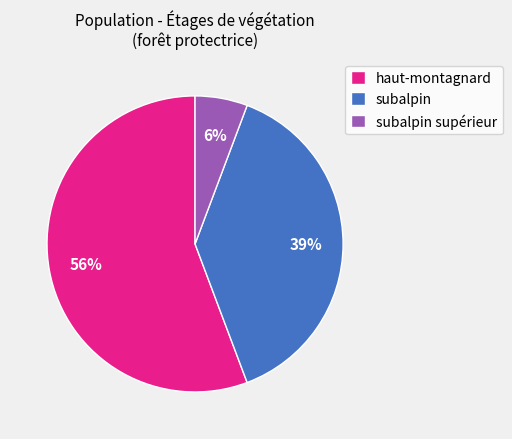

What percentage is the subalpin supérieur slice, to the nearest percent?

6%